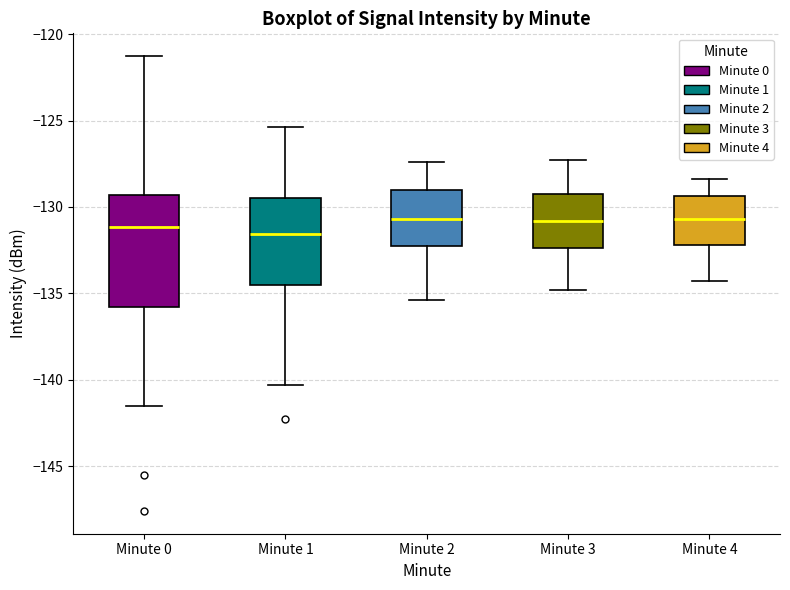

Comparing the boxes themselves (not the whiskers), which one is the tallest?

Minute 0